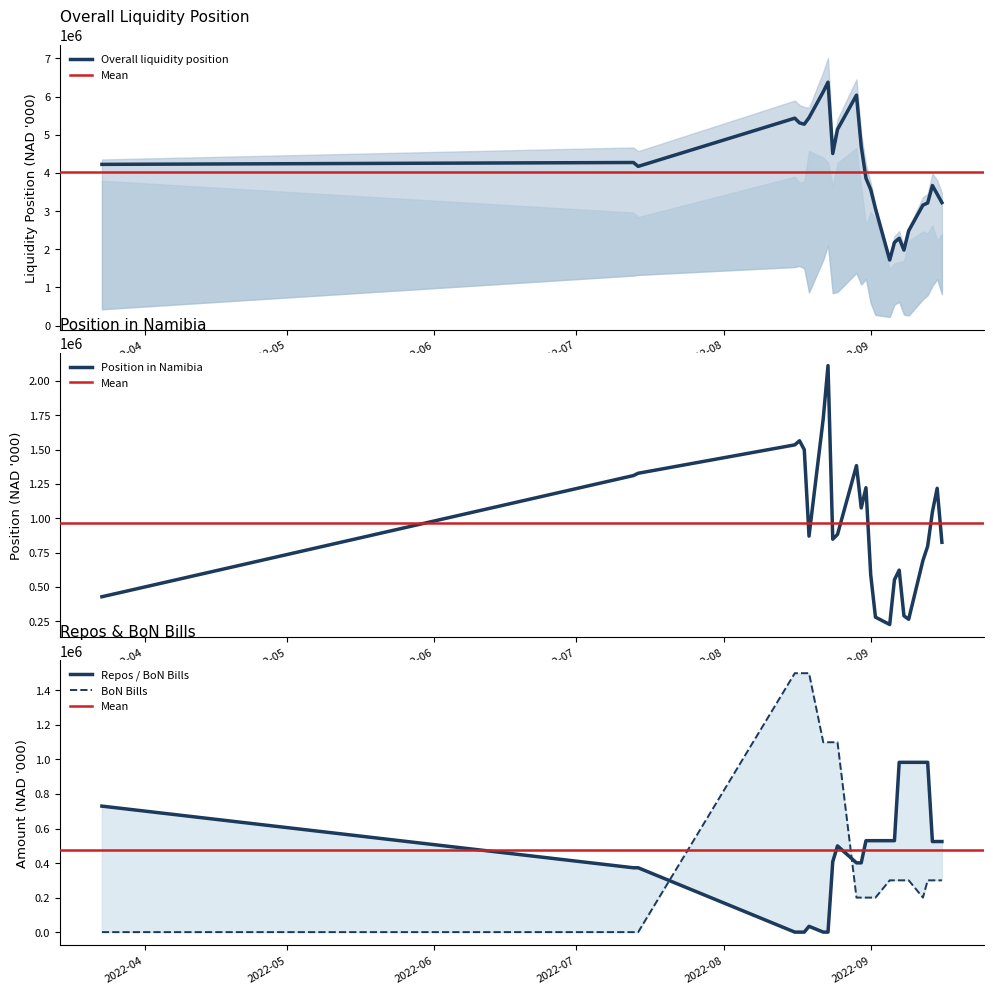

What is the maximum value for Overall liquidity position?

6375696.1